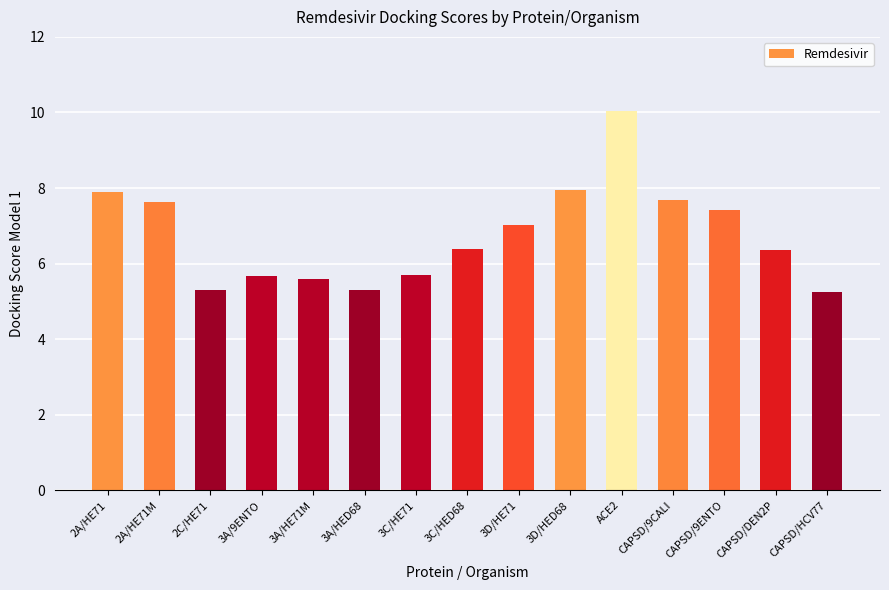

Read the value at CAPSD/9ENTO.

7.4